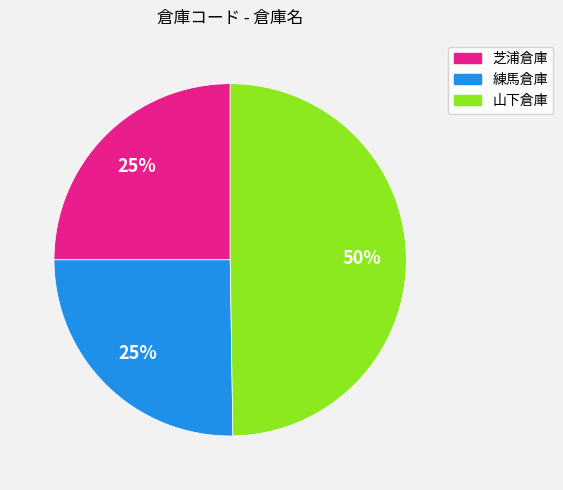

How many segments does this pie chart have?

3